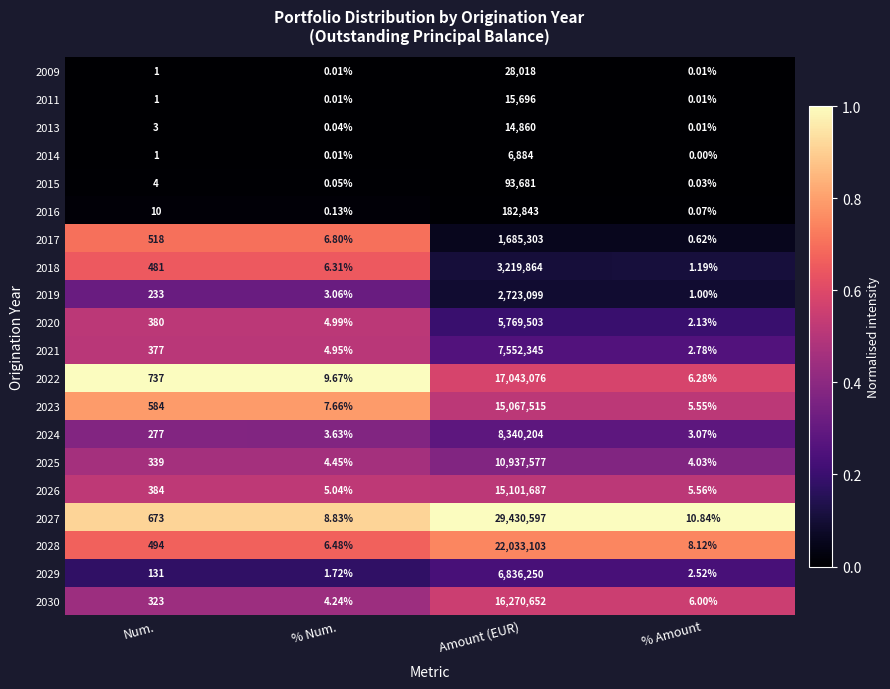

At which category is the sum across all series the highest?

Amount (EUR)